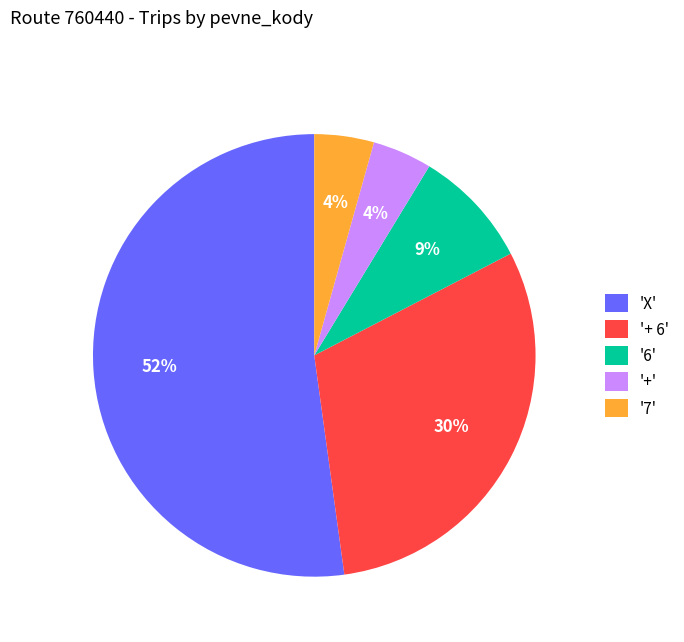

What is the largest slice in the pie chart?

'X'